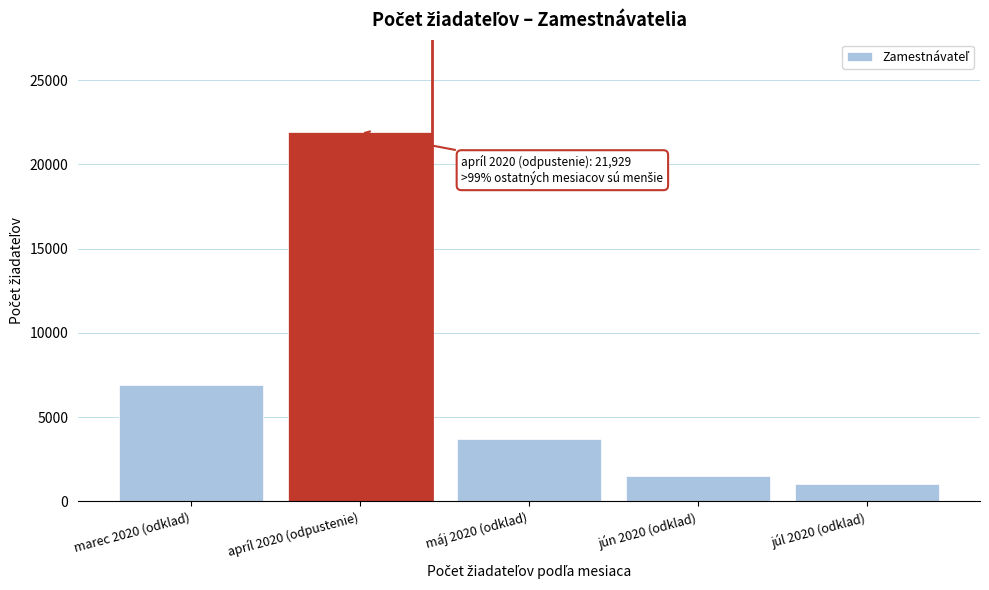

Reading left to right, list all the values displayed in this chart.

marec 2020 (odklad)=6931	apríl 2020 (odpustenie)=21929	máj 2020 (odklad)=3705	jún 2020 (odklad)=1471	júl 2020 (odklad)=997